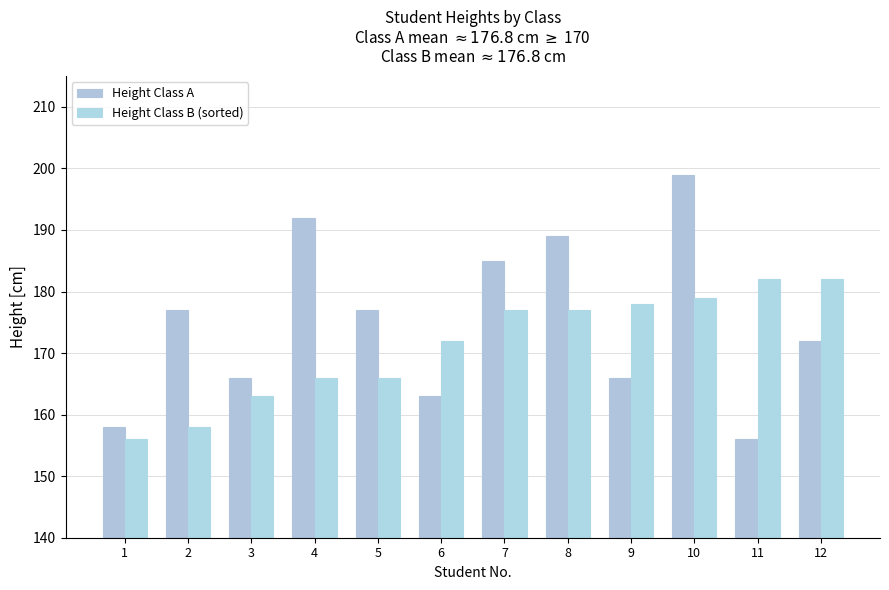

Which series has the widest spread of values?

Height Class A